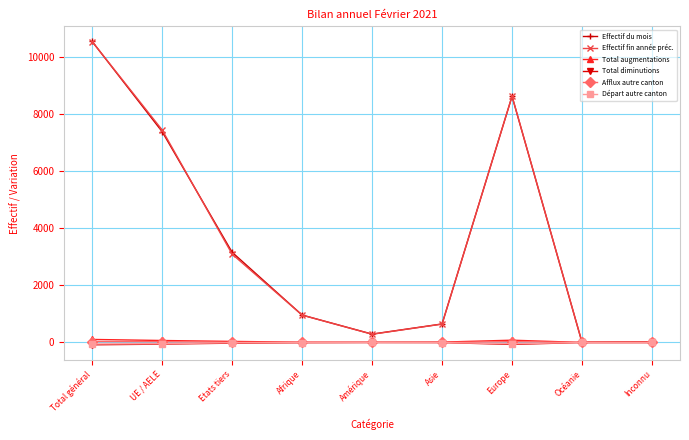

At which label does Effectif fin année préc. first exceed 959?

Total général